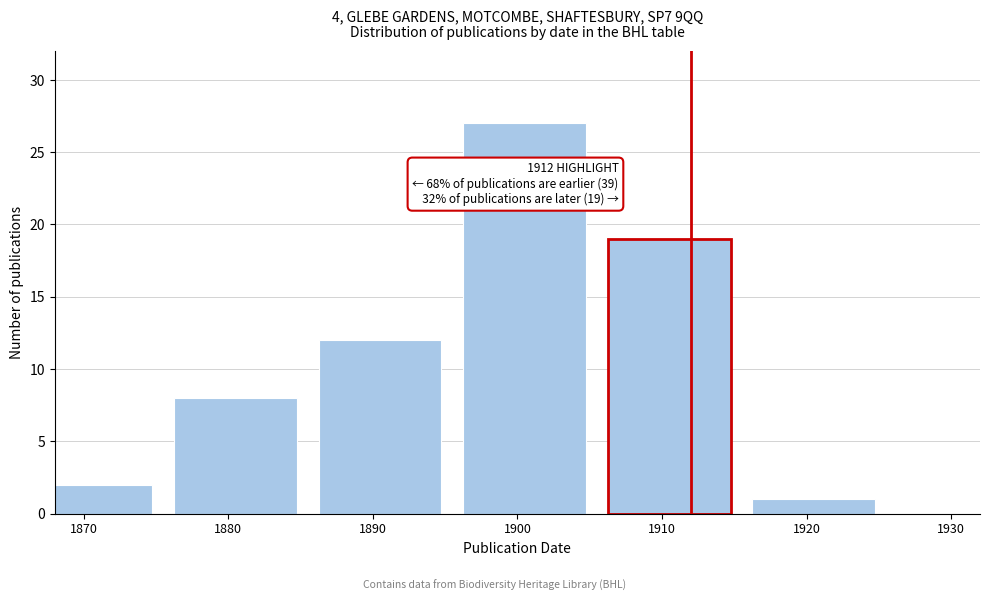

Reading left to right, what are all the values shown in this chart?

2	8	12	27	19	1